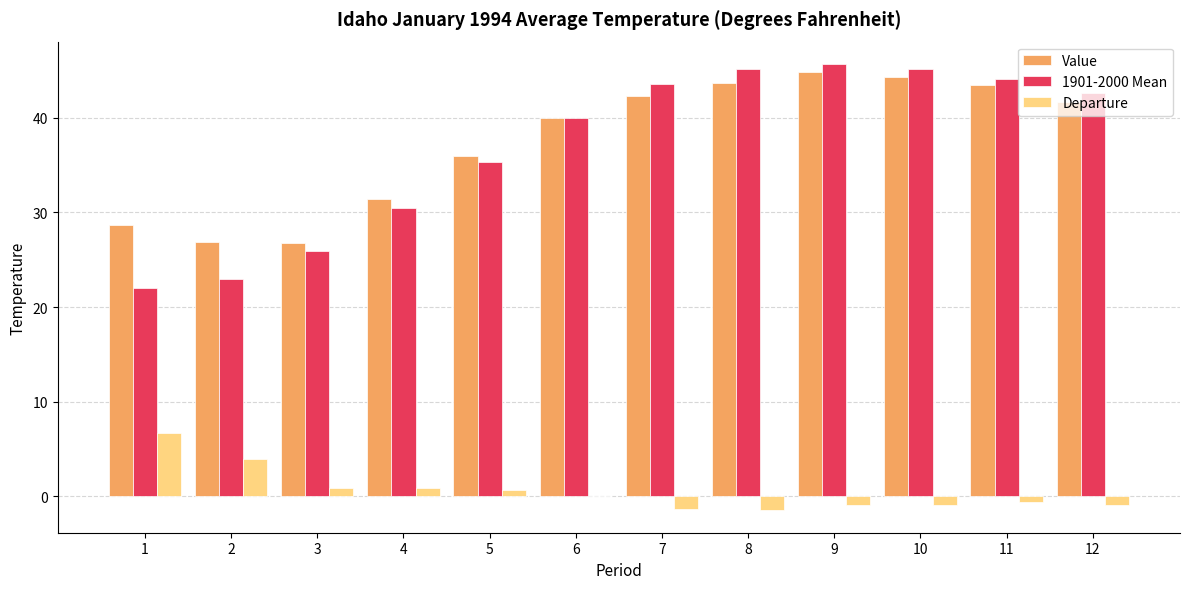

What is the greatest value displayed?

45.7